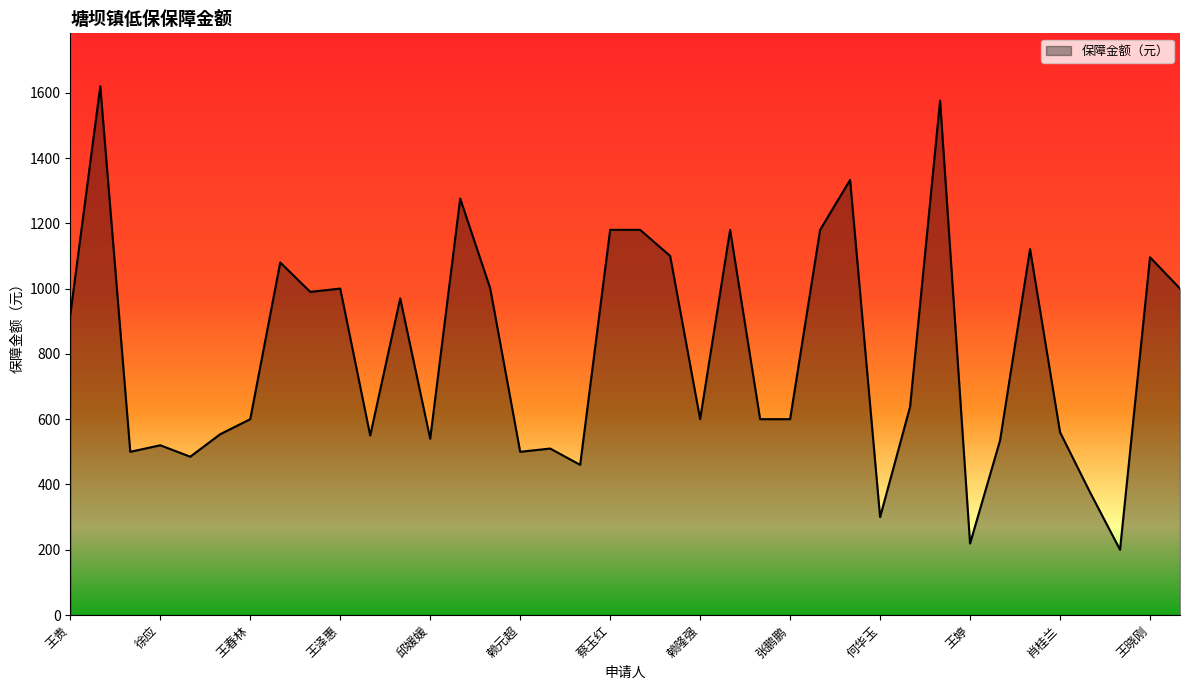

What is the maximum value shown in the chart?

1620